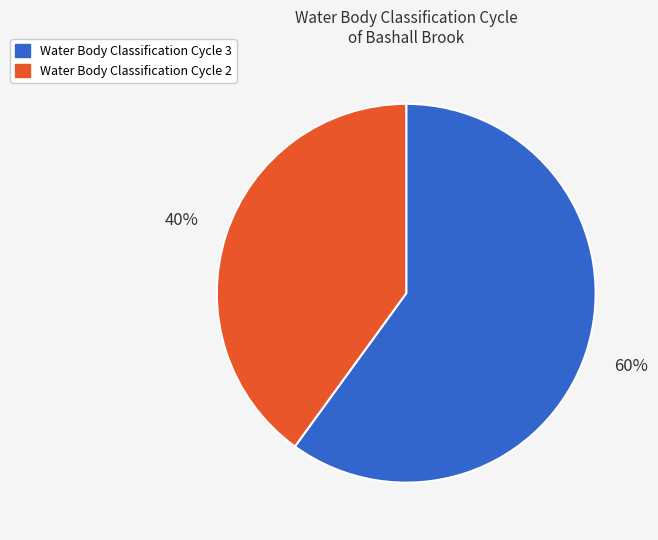

To the nearest percent, what is the average slice percentage?

50%